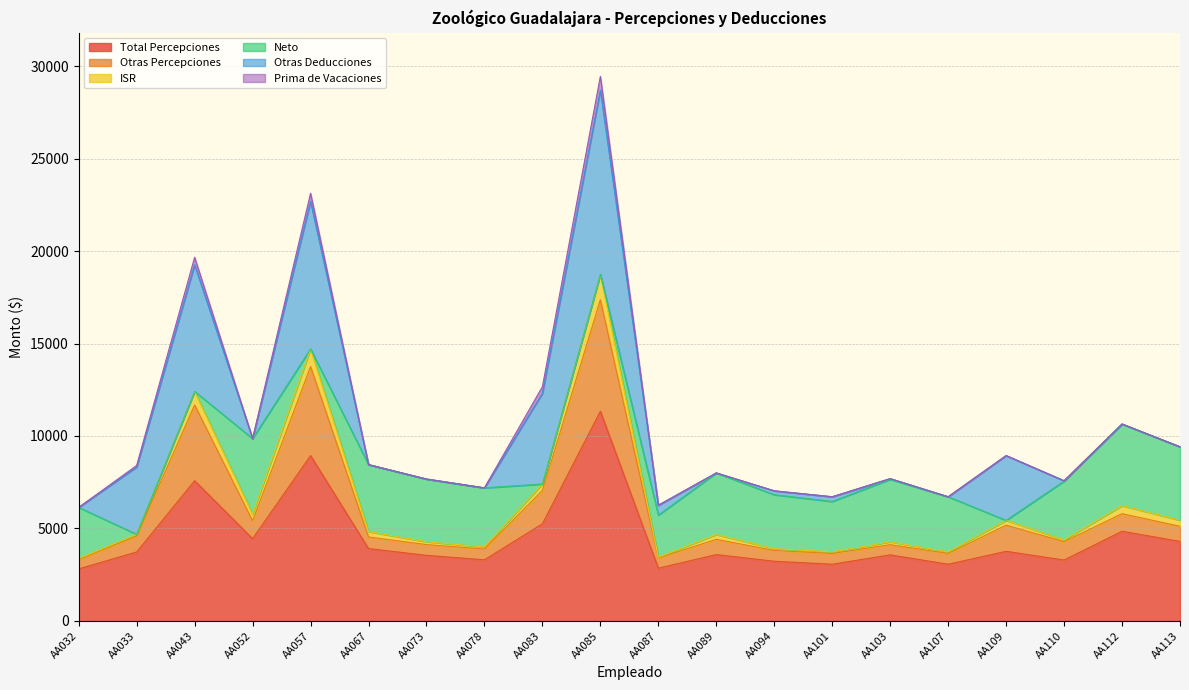

Does the chart display data point markers on the line(s)?

No